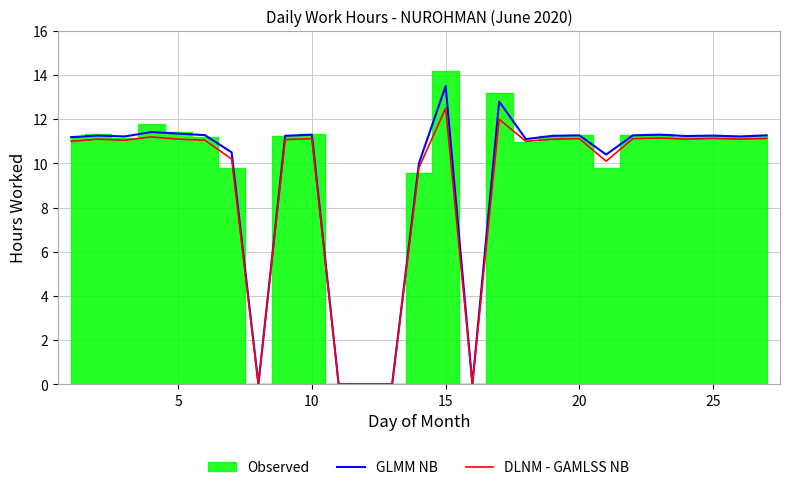

Which category has the highest value in the GLMM NB series?

15